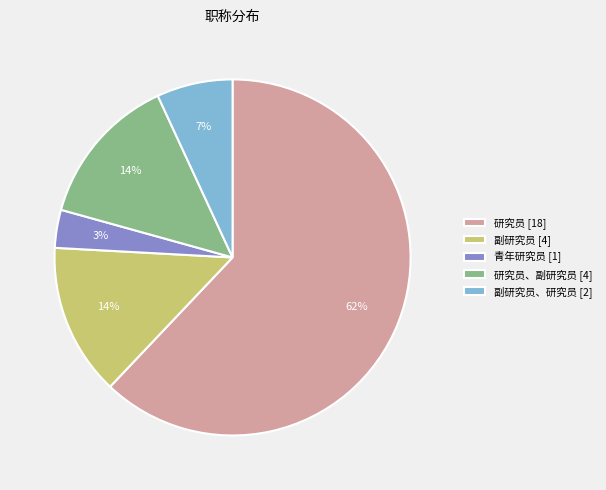

To the nearest percent, what is the difference between the largest and smallest slice percentages?

59%